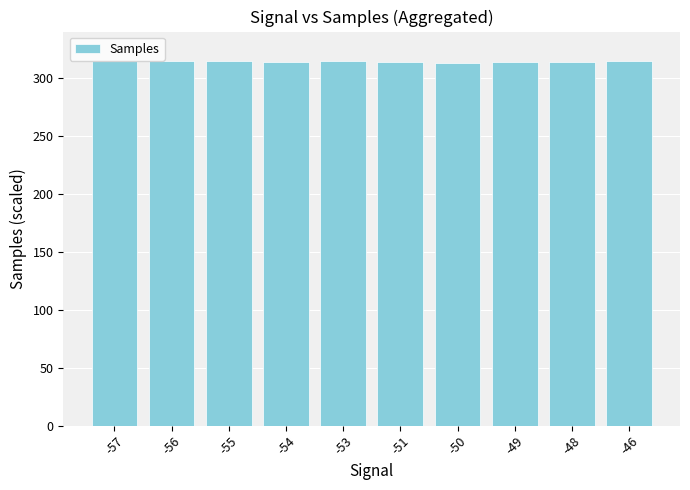

Count the number of categories in the chart.

10